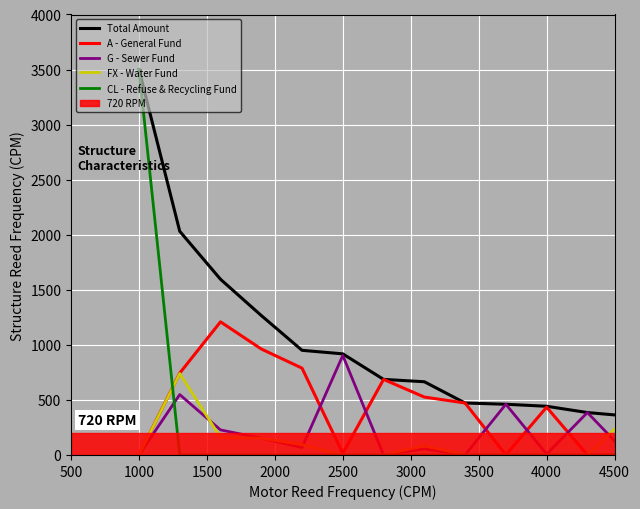

Which series has the largest total across all categories?

Total Amount